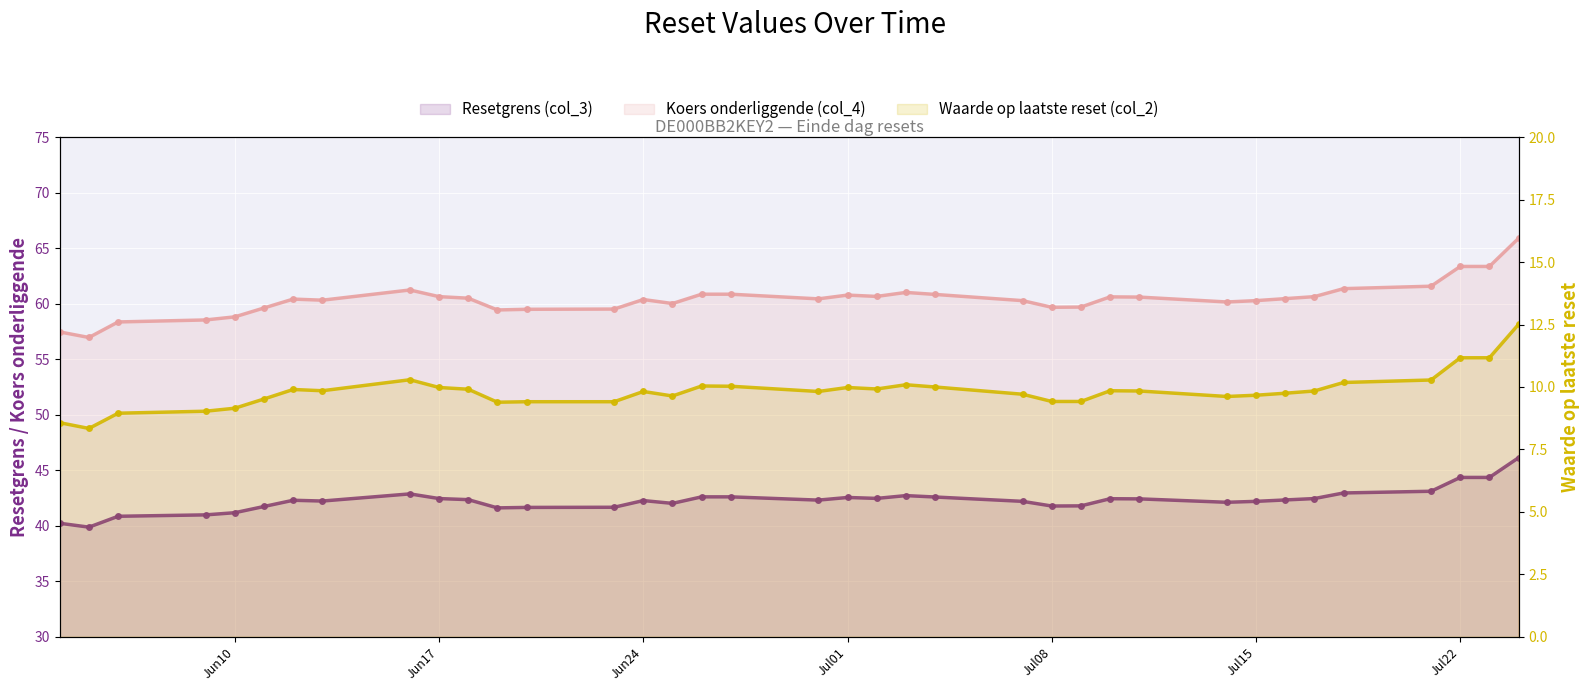

Reading right to left, list all the values displayed in this chart.

Resetgrens (col_3): 46.1	44.4	44.4	43.1	43.0	42.4	42.3	42.2	42.1	42.4	42.4	41.8	41.8	42.2	42.6	42.7	42.5	42.5	42.3	42.6	42.6	42.0	42.3	41.7	41.6	41.6	42.4	42.4	42.9	42.2	42.3	41.7	41.2	41.0	40.9	39.9	40.2
Koers onderliggende (col_4): 65.9	63.4	63.4	61.6	61.4	60.6	60.5	60.3	60.2	60.6	60.6	59.7	59.7	60.3	60.8	61.0	60.7	60.8	60.4	60.9	60.9	60.0	60.4	59.5	59.5	59.4	60.5	60.6	61.2	60.3	60.4	59.6	58.8	58.5	58.4	57.0	57.5
Waarde op laatste reset (col_2): 12.5	11.2	11.2	10.3	10.2	9.8	9.8	9.7	9.6	9.8	9.8	9.4	9.4	9.7	10.0	10.1	9.9	10.0	9.8	10.0	10.0	9.6	9.8	9.4	9.4	9.4	9.9	10.0	10.3	9.8	9.9	9.5	9.2	9.0	8.9	8.3	8.6